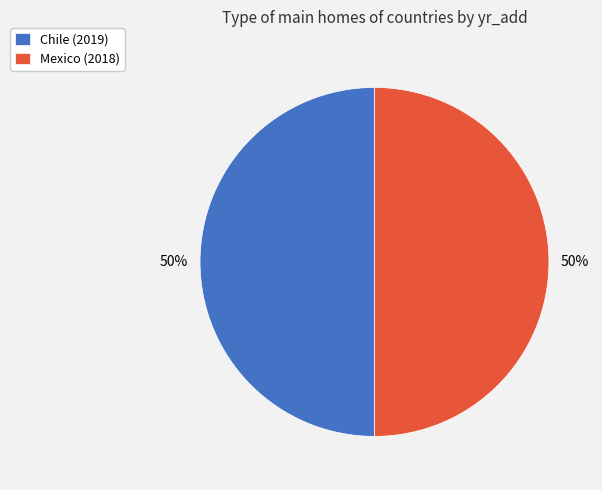

Count the number of slices in the pie.

2